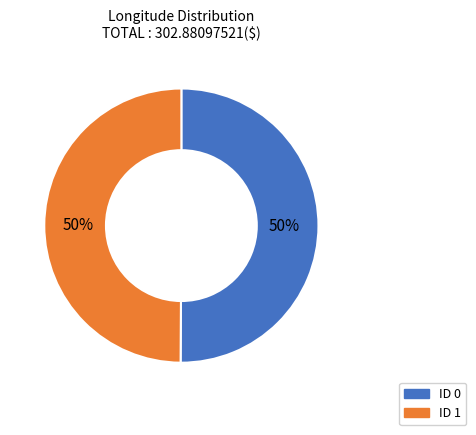

To the nearest percent, what percentage of the pie is ID 0?

50%